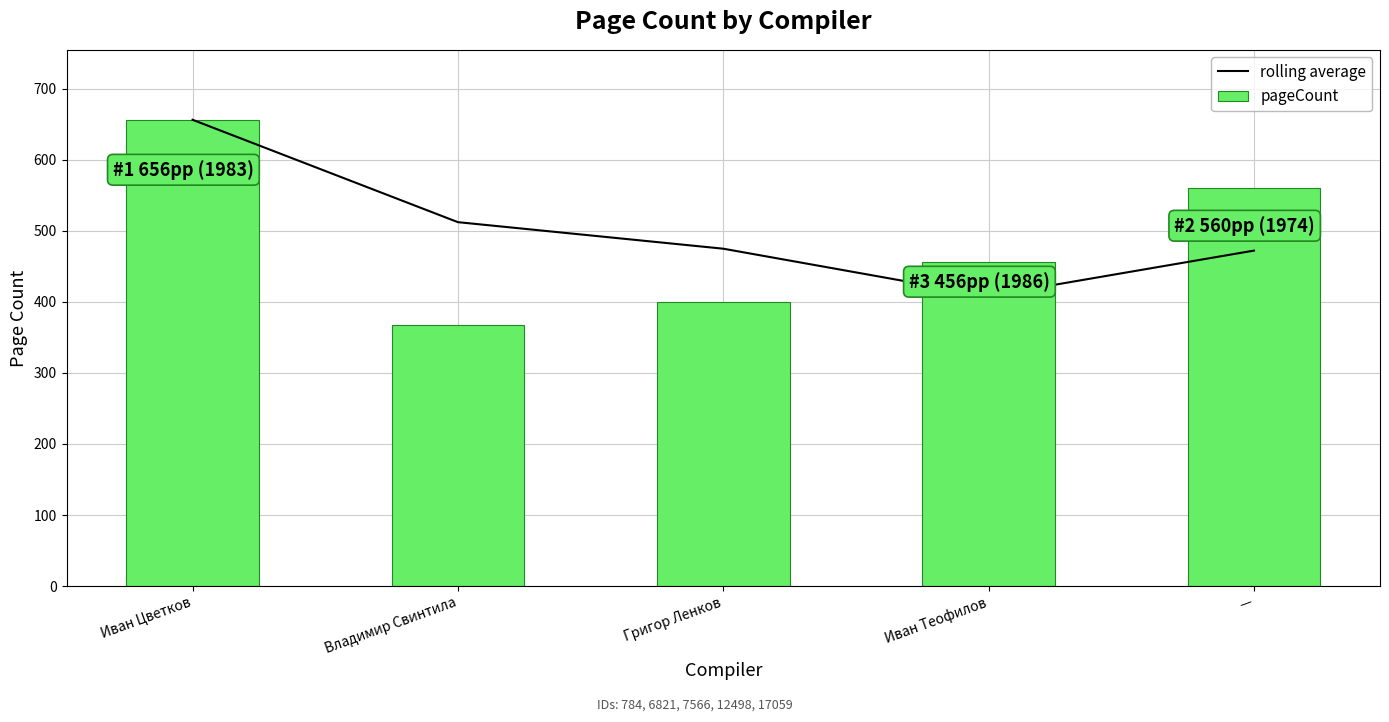

Where does the rolling average series first go above 474?

Иван Цветков